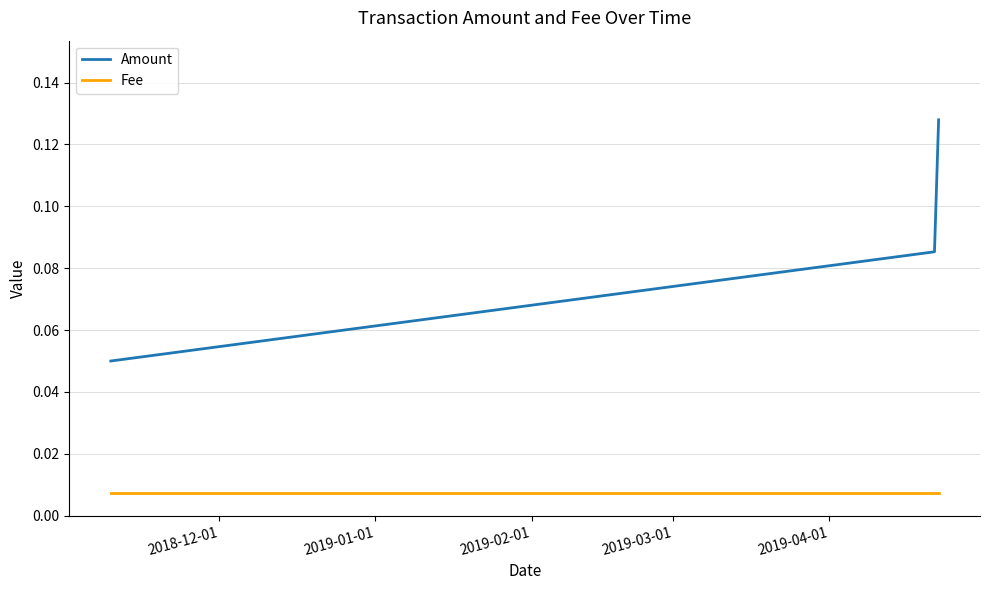

Which series has the widest spread of values?

Amount